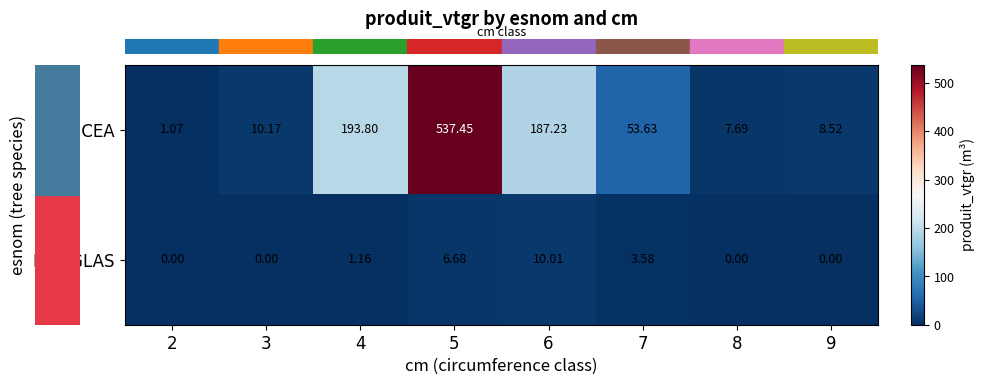

Which series has the largest total across all categories?

EPICEA